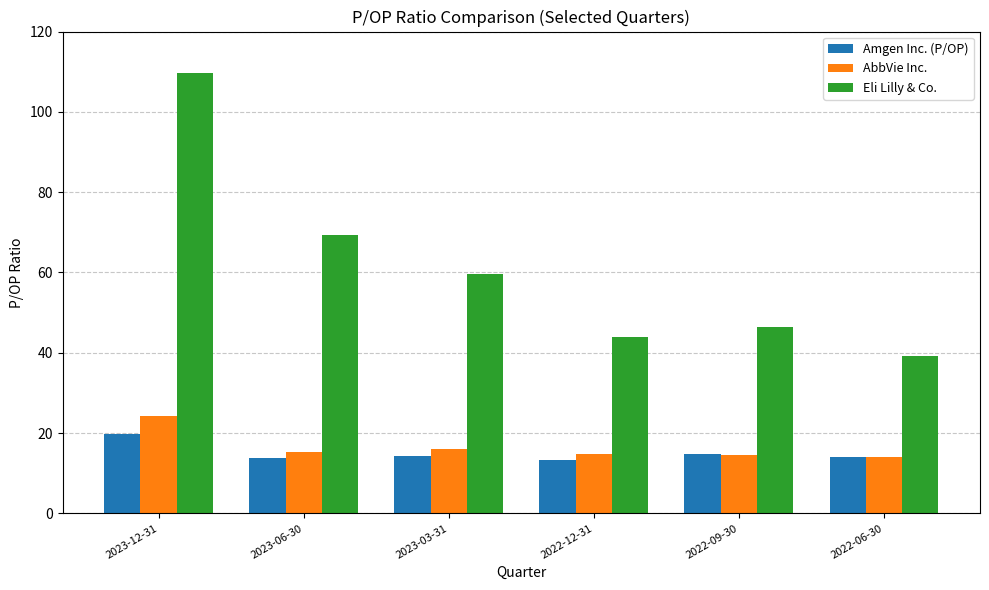

How many data points does each series have?

6